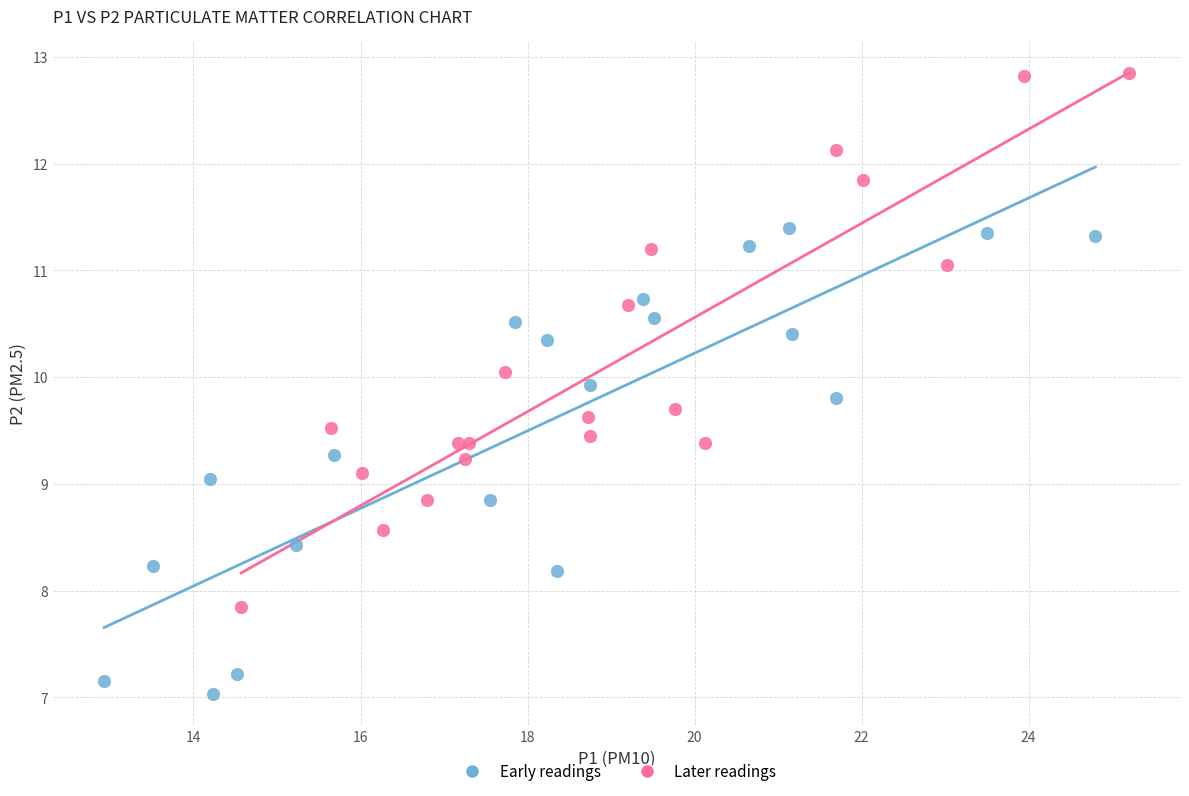

Which series reaches the minimum Y coordinate?

Early readings